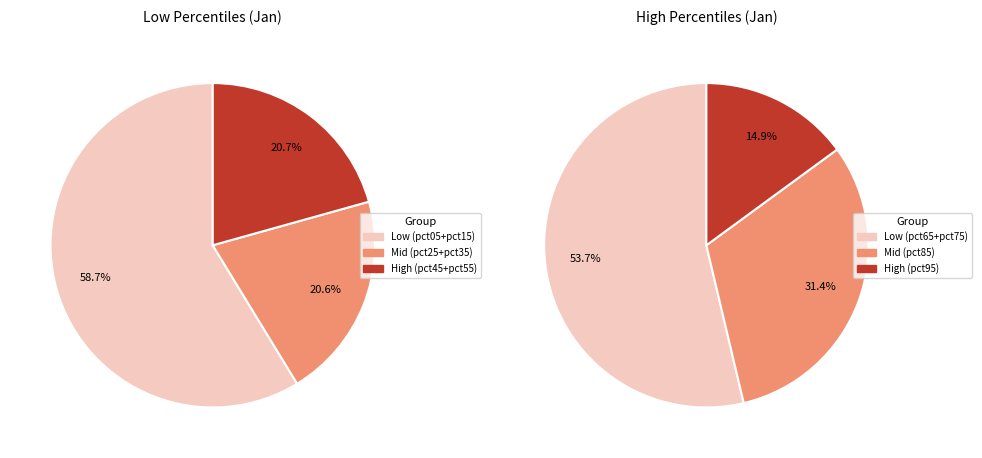

Combined, what portion of the pie is pct25 and pct75?

16.1%